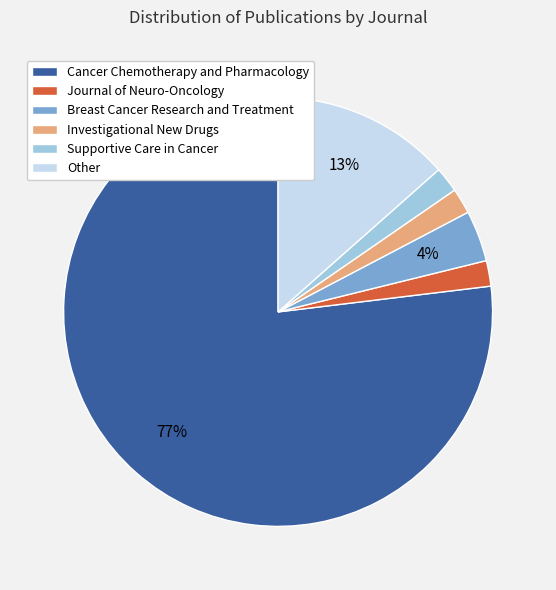

Is it true that Journal of Neuro-Oncology is 2% of the pie?

True